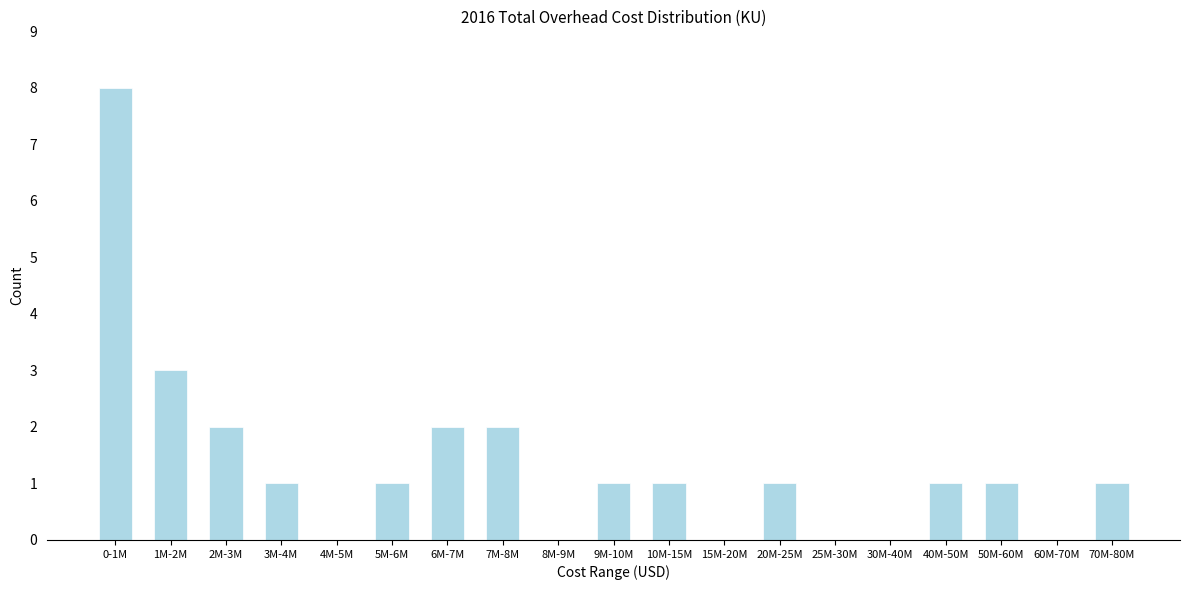

Reading right to left, transcribe all the data shown in this chart.

70M-80M=1	60M-70M=0	50M-60M=1	40M-50M=1	30M-40M=0	25M-30M=0	20M-25M=1	15M-20M=0	10M-15M=1	9M-10M=1	8M-9M=0	7M-8M=2	6M-7M=2	5M-6M=1	4M-5M=0	3M-4M=1	2M-3M=2	1M-2M=3	0-1M=8